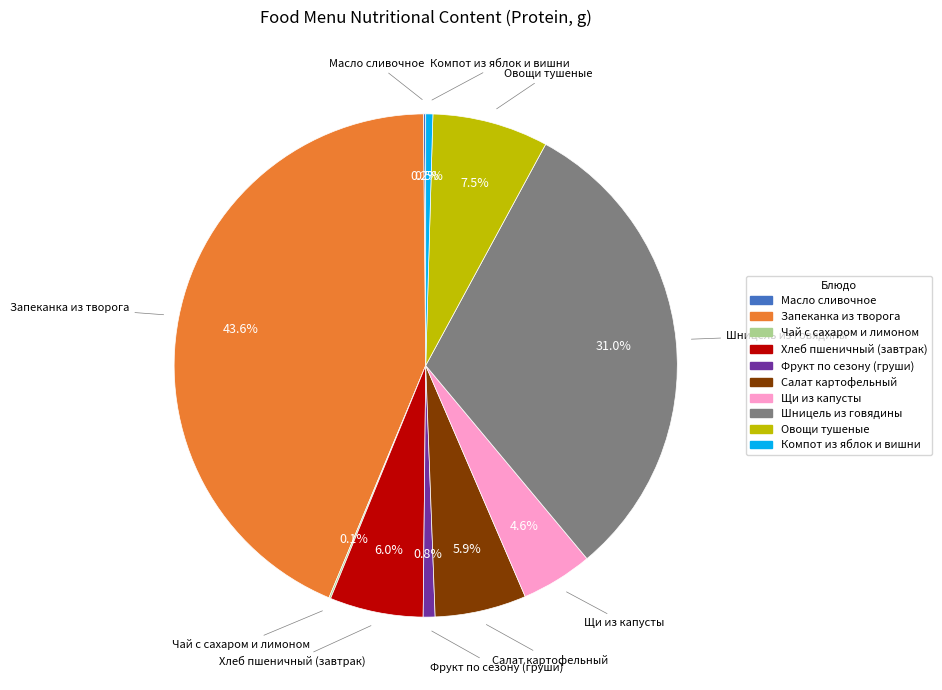

To the nearest percent, what is the difference between the Салат картофельный and Компот из яблок и вишни slice percentages?

5%